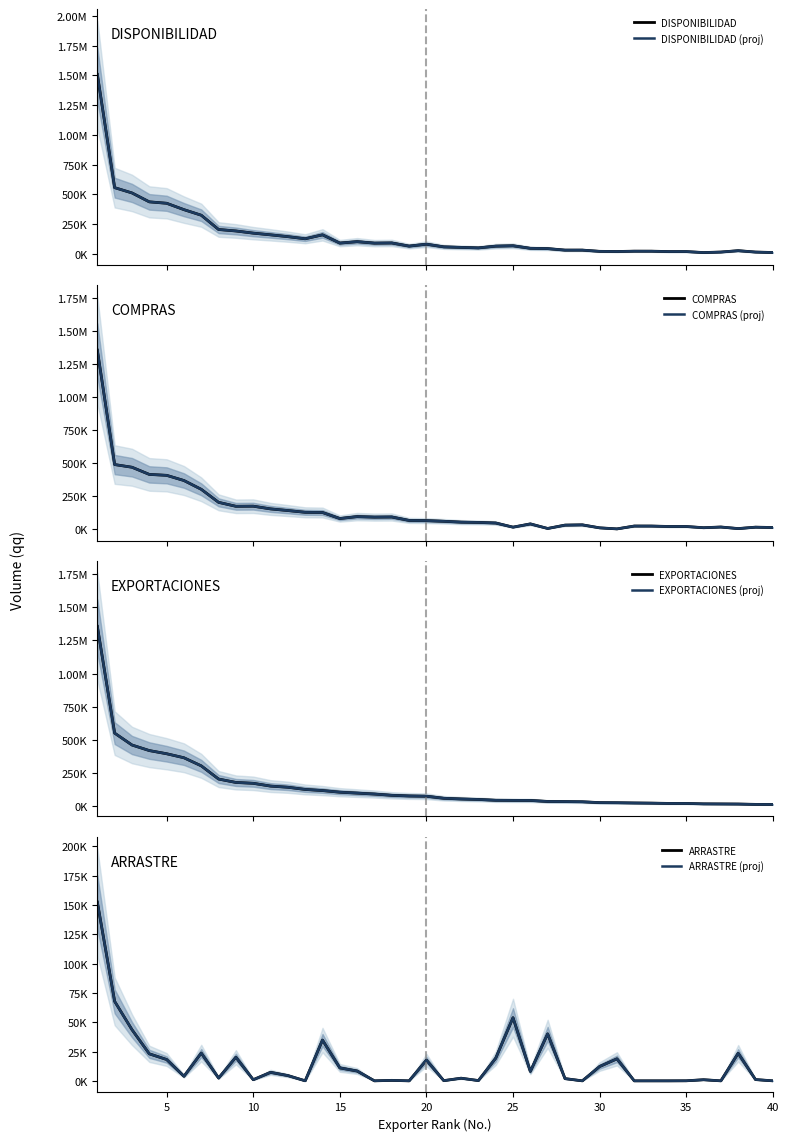

The value of DISPONIBILIDAD at 34 is 18254.5. True or false?

True